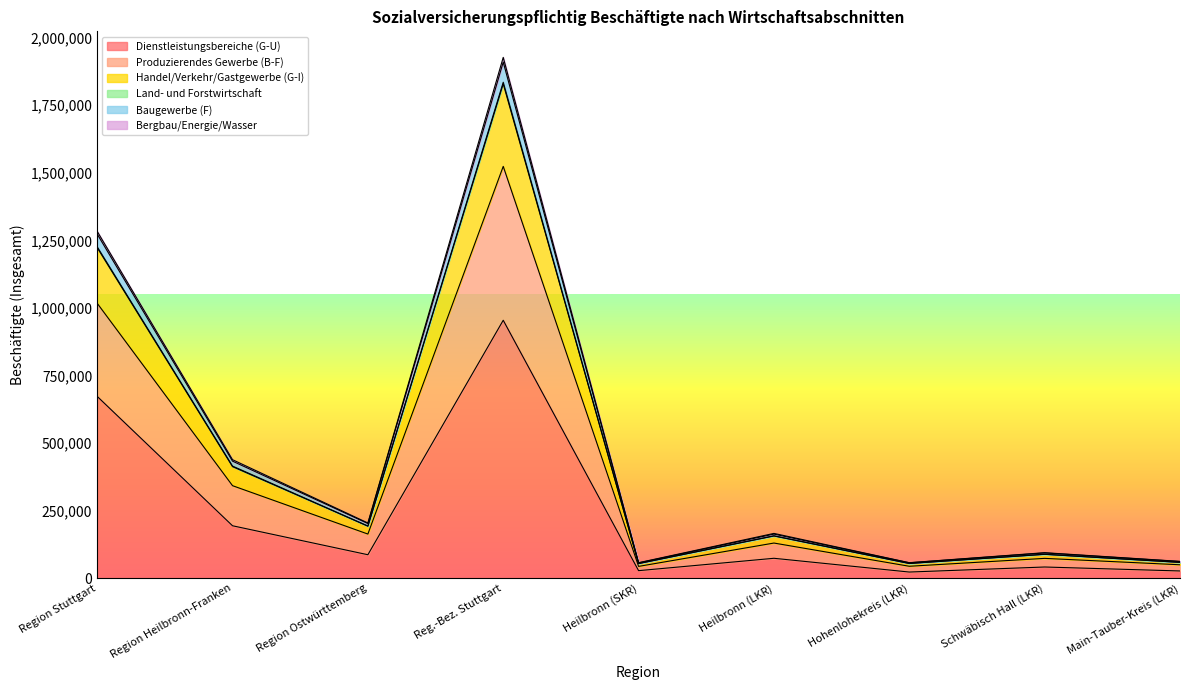

Does the chart have visible grid lines?

No